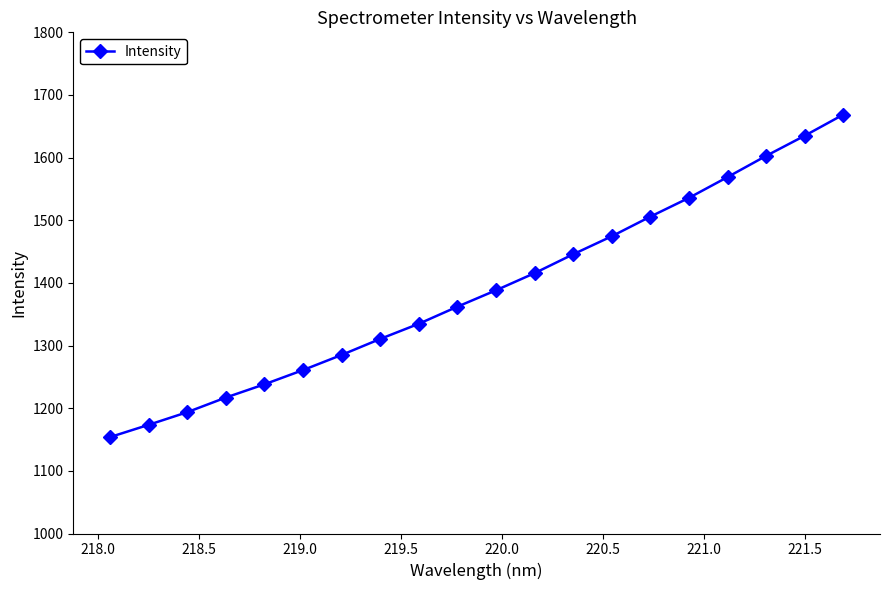

True or false: the data has more than 0 interior local peaks.

False